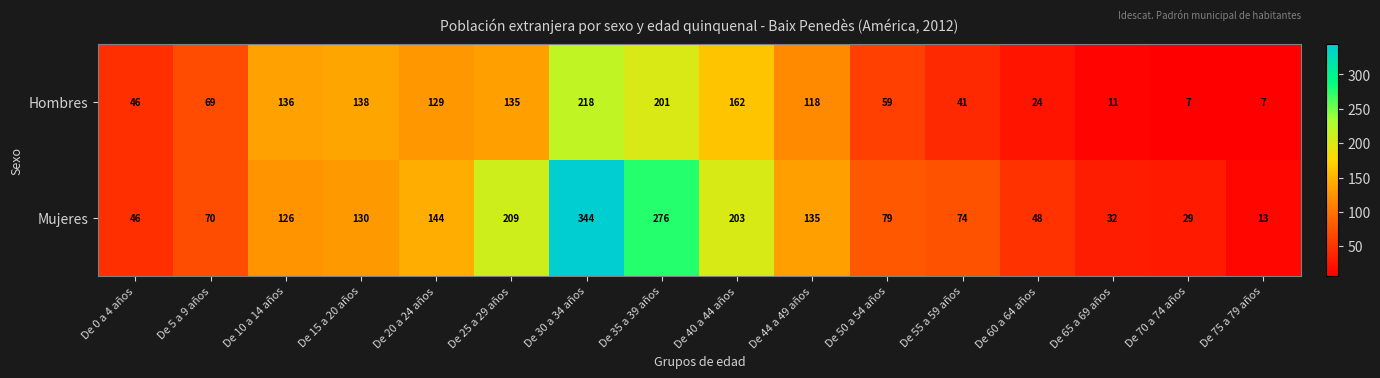

How many distinct data groups are displayed?

2